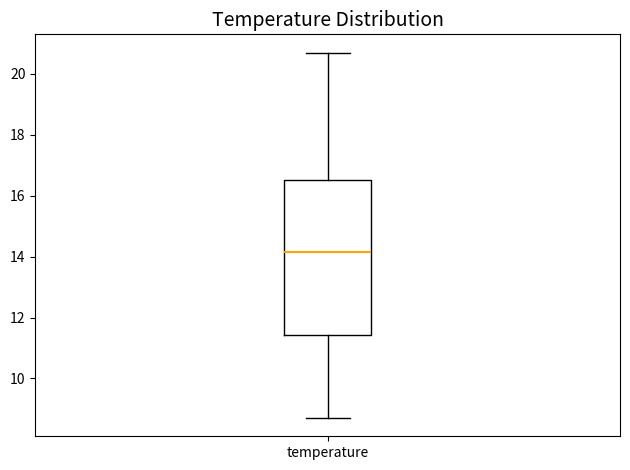

Read this box plot against the y-axis: the position of the median line, the range covered by the box, and the ends of both whiskers. The values are not printed on the chart, so give them approximately, as read against the axis.

median 14.2, box 11.4 to 16.6, whiskers 8.8 to 20.8